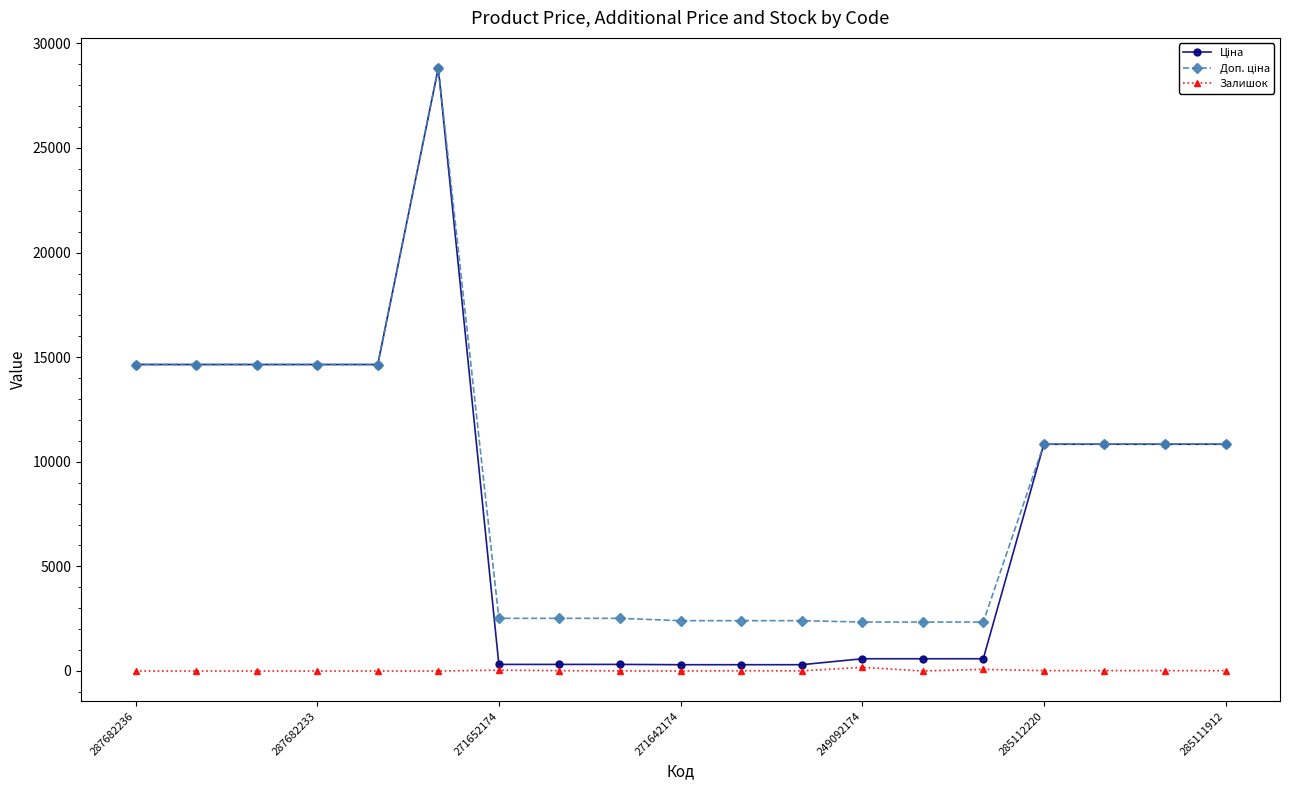

What is the maximum value shown in the chart?

28821.8